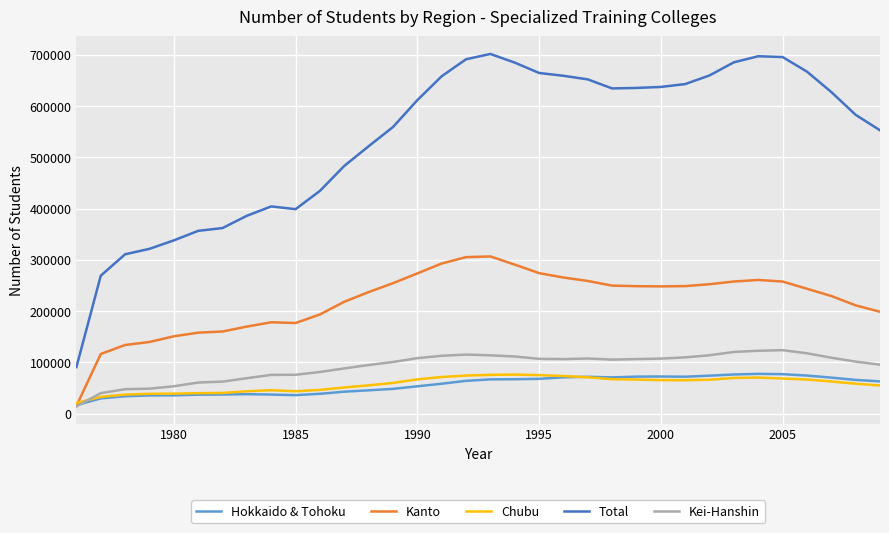

Which series has the largest total across all categories?

Total